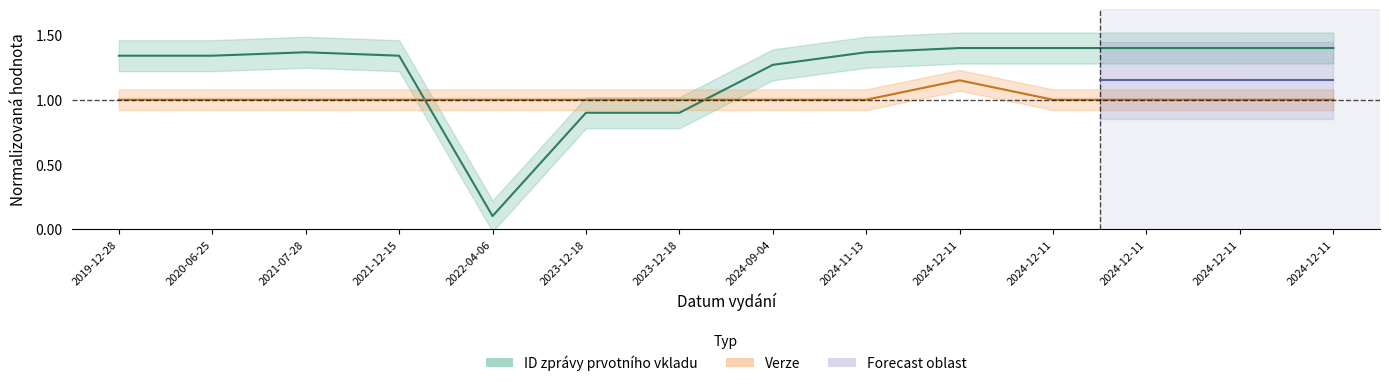

Rank the categories by ID zprávy prvotního vkladu value from lowest to highest.

2022-04-06, 2023-12-18, 2023-12-18, 2024-09-04, 2021-12-15, 2019-12-28, 2020-06-25, 2024-11-13, 2021-07-28, 2024-12-11, 2024-12-11, 2024-12-11, 2024-12-11, 2024-12-11